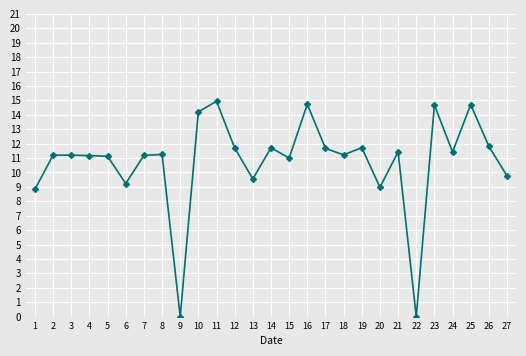

True or false: there are more than 0 points higher than both neighbors.

True